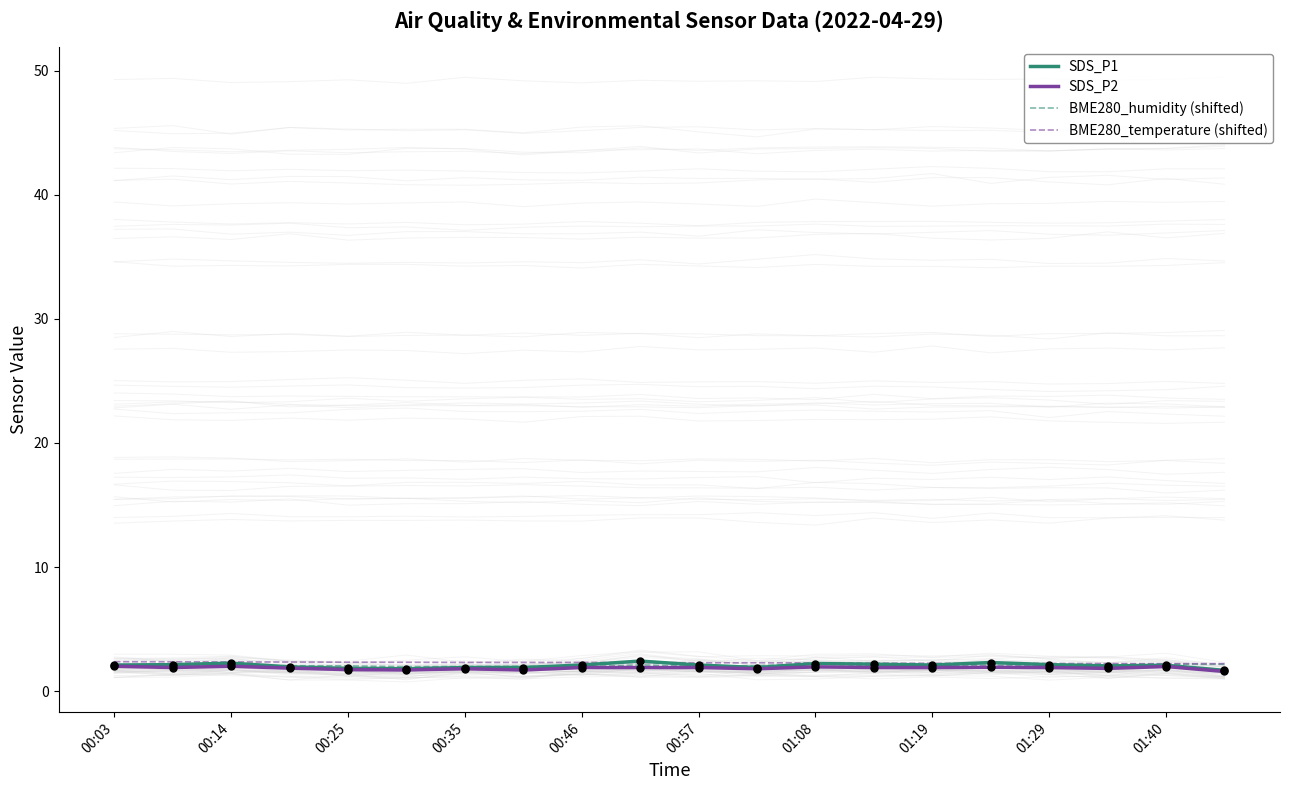

The value of BME280_temperature (shifted) at 01:08 is 2.3. True or false?

True